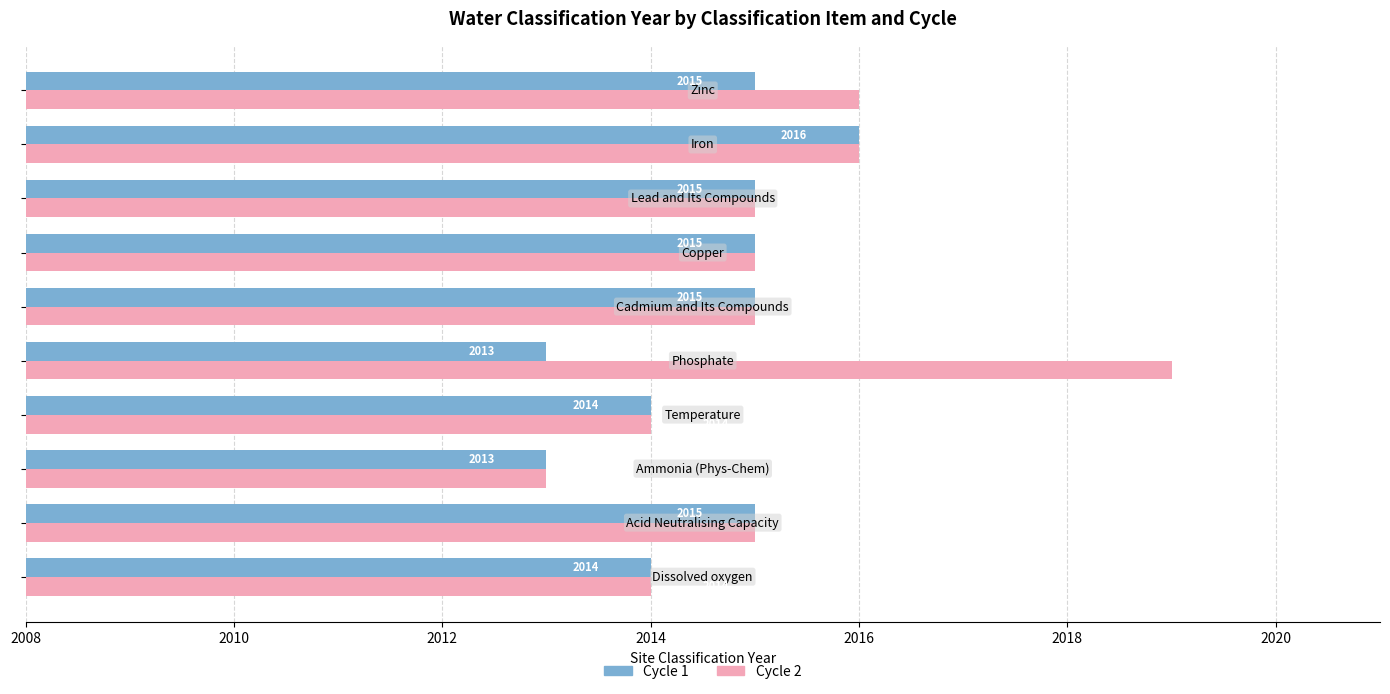

What is the sum of all Cycle 1 values?

20145